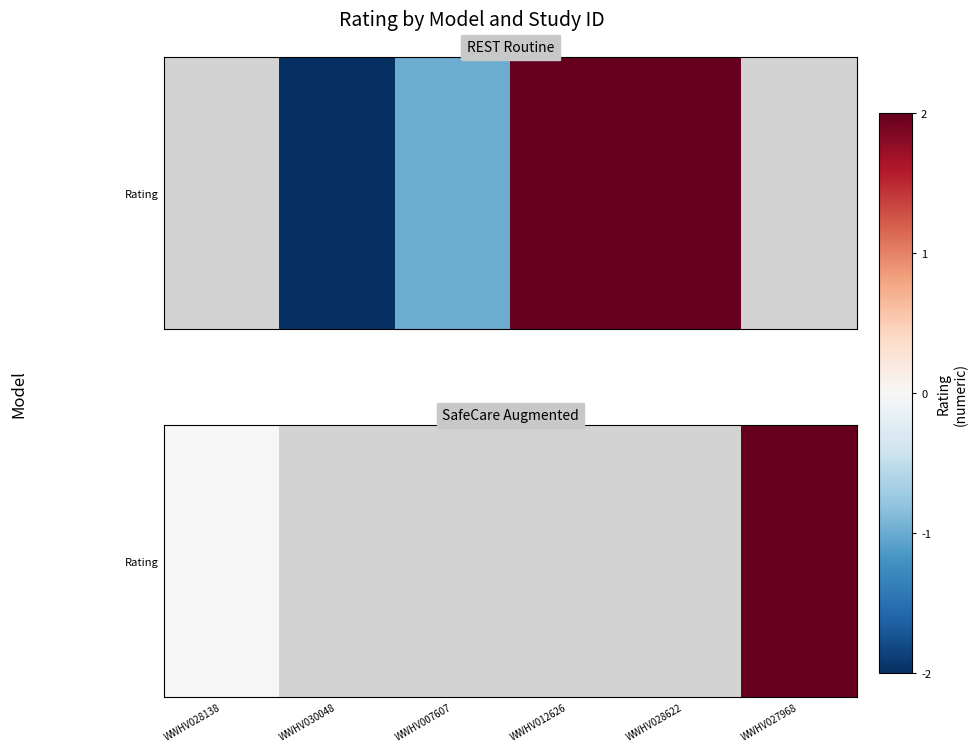

Is it true that the value at WWHV027968 is 2.7?

False